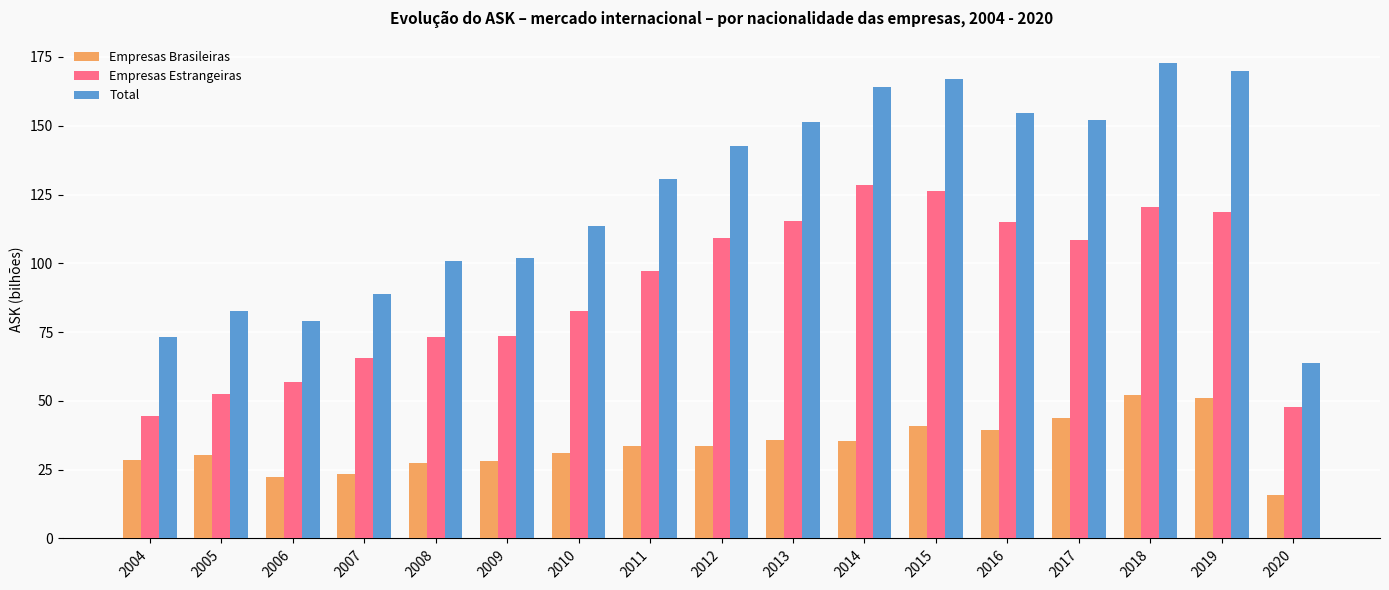

How many groups of bars are there?

17